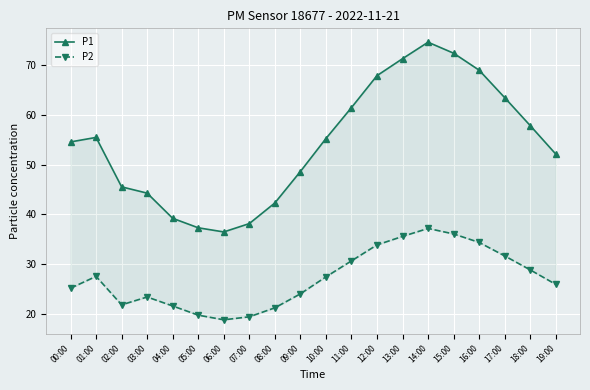

Where is the first local maximum for P1?

01:00